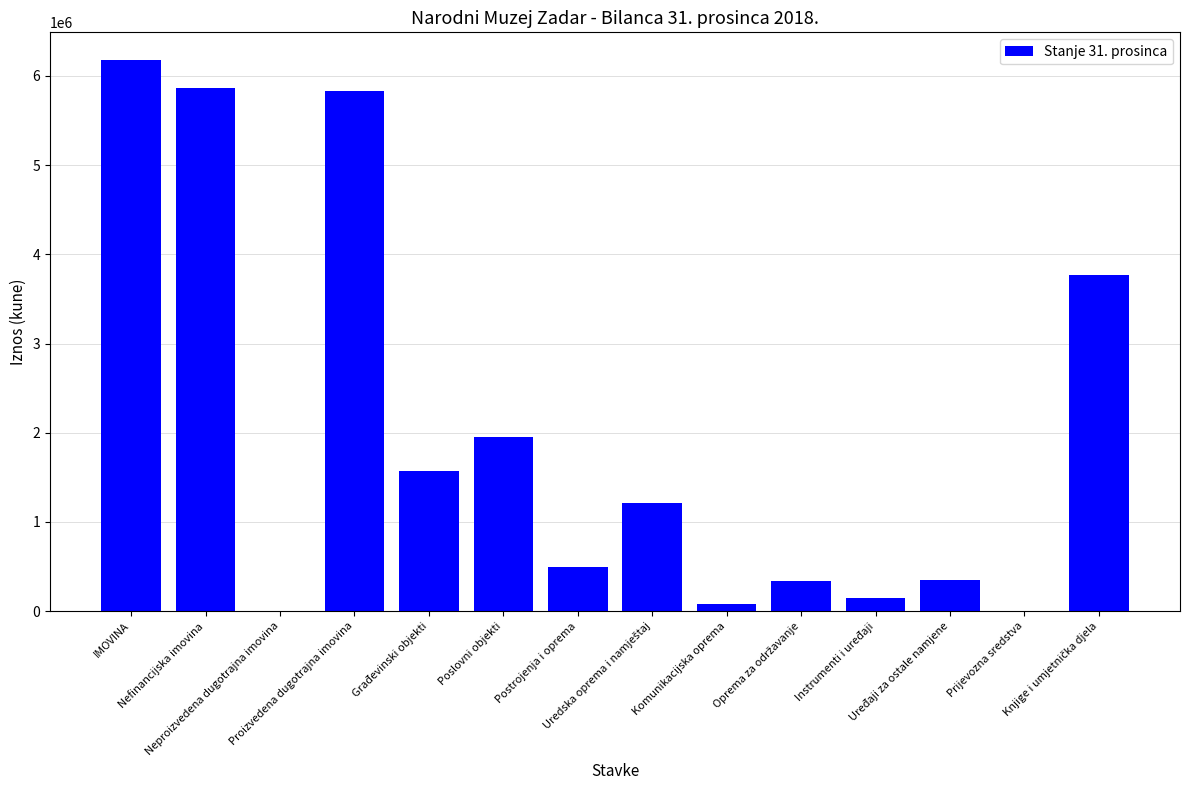

What is the sum of all values?

27784108